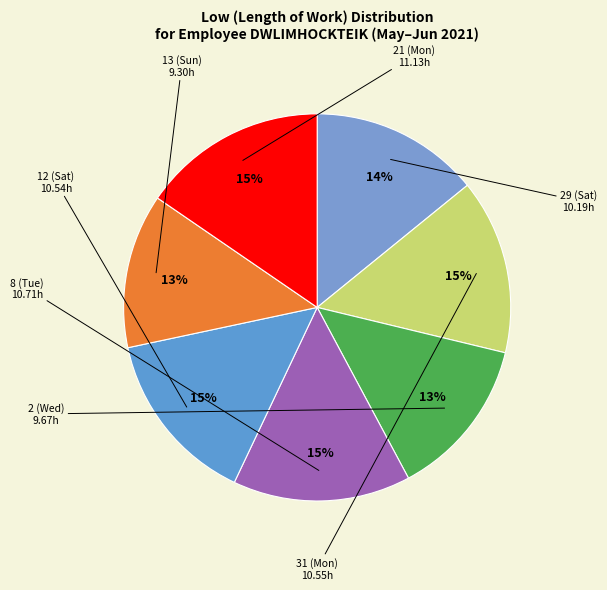

How many segments does this pie chart have?

7